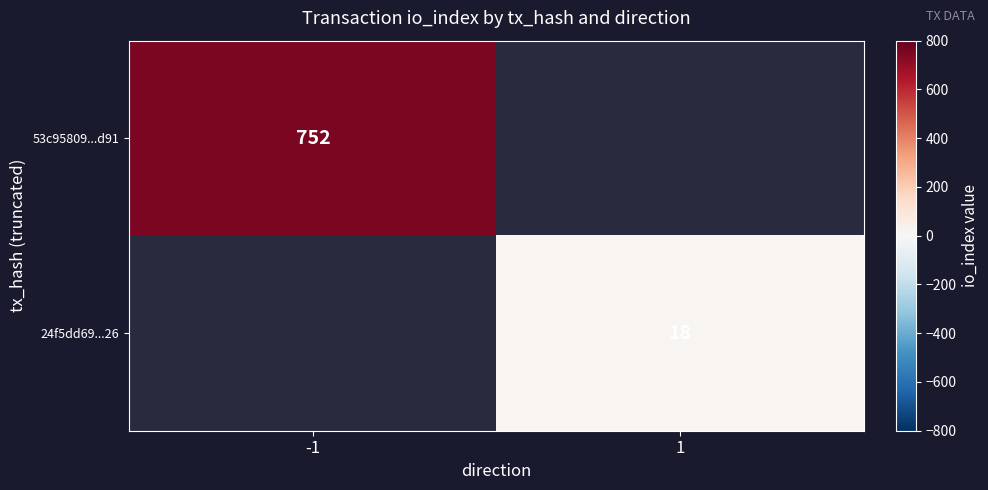

Which label corresponds to the smallest value in the chart?

1